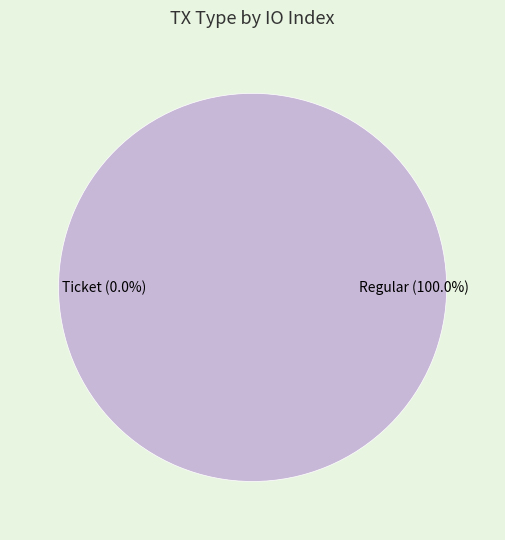

What percentage is the Regular slice, to the nearest percent?

100%